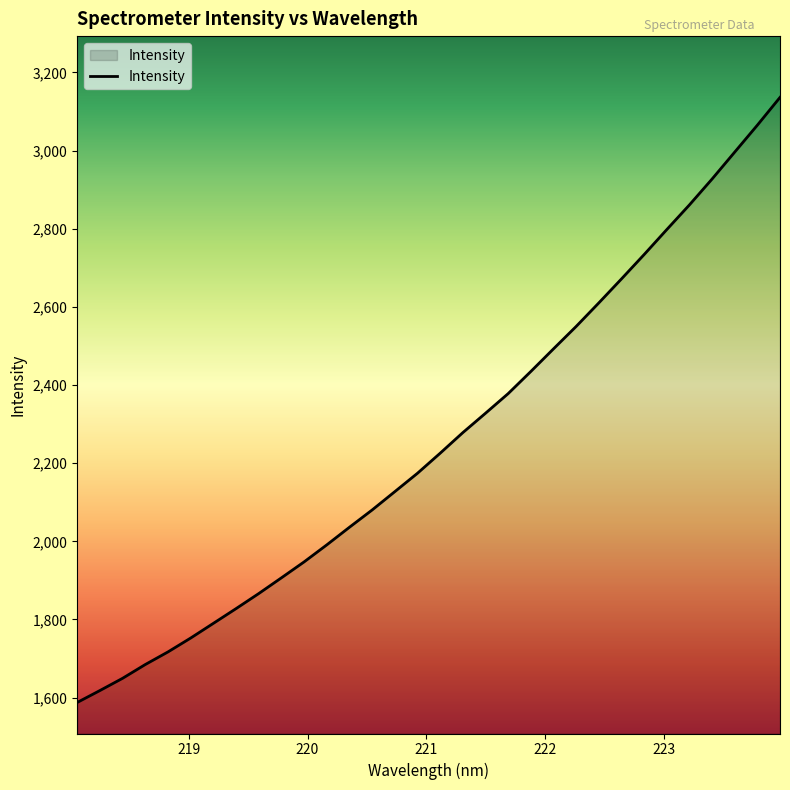

What is the smallest value displayed?

1587.5